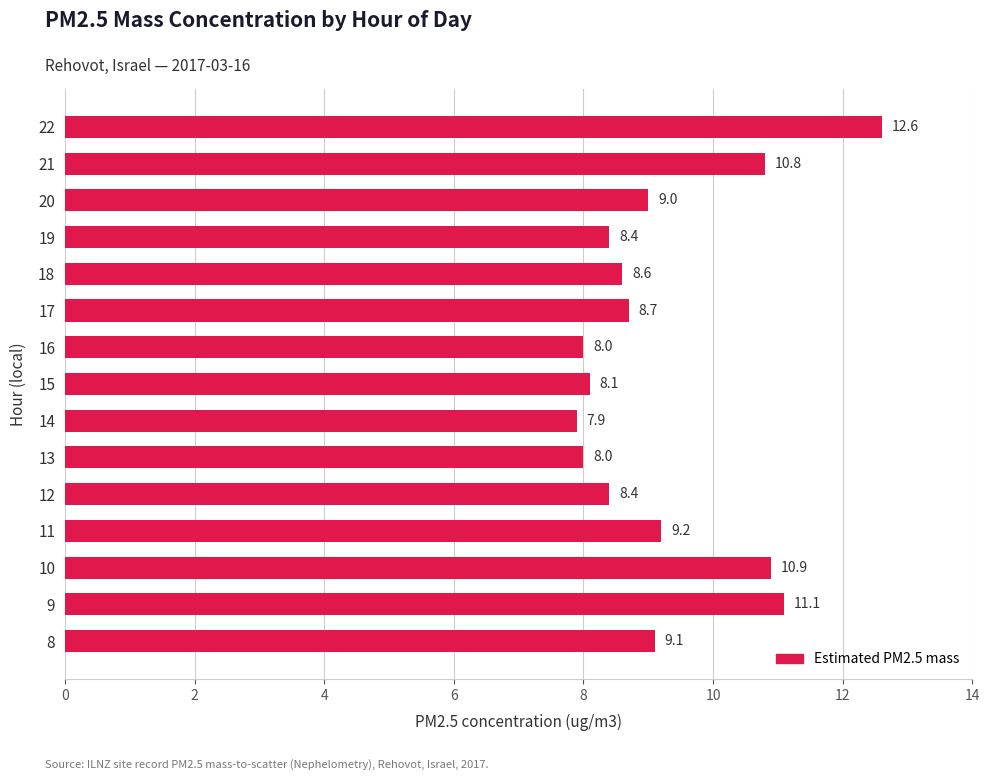

Does the chart contain any negative values?

No